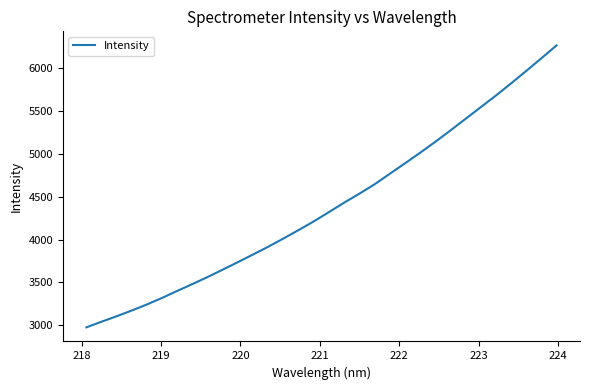

What is the sum of all values?

140587.4